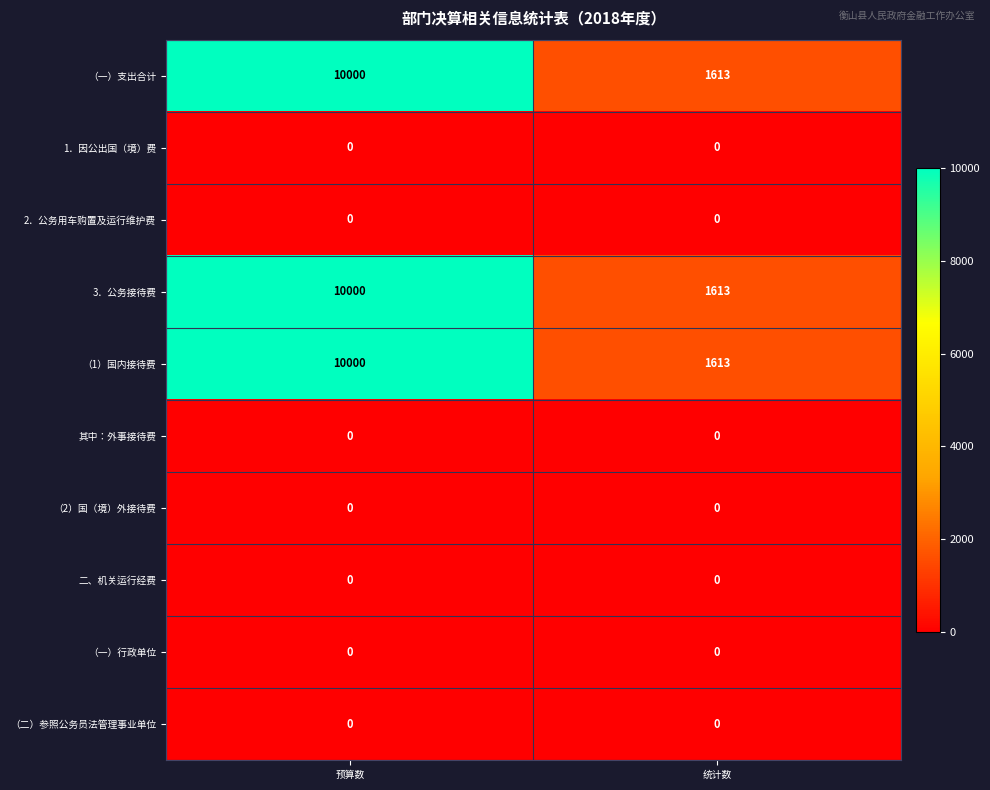

Is it true that 3．公务接待费 equals 2170 at 统计数?

False